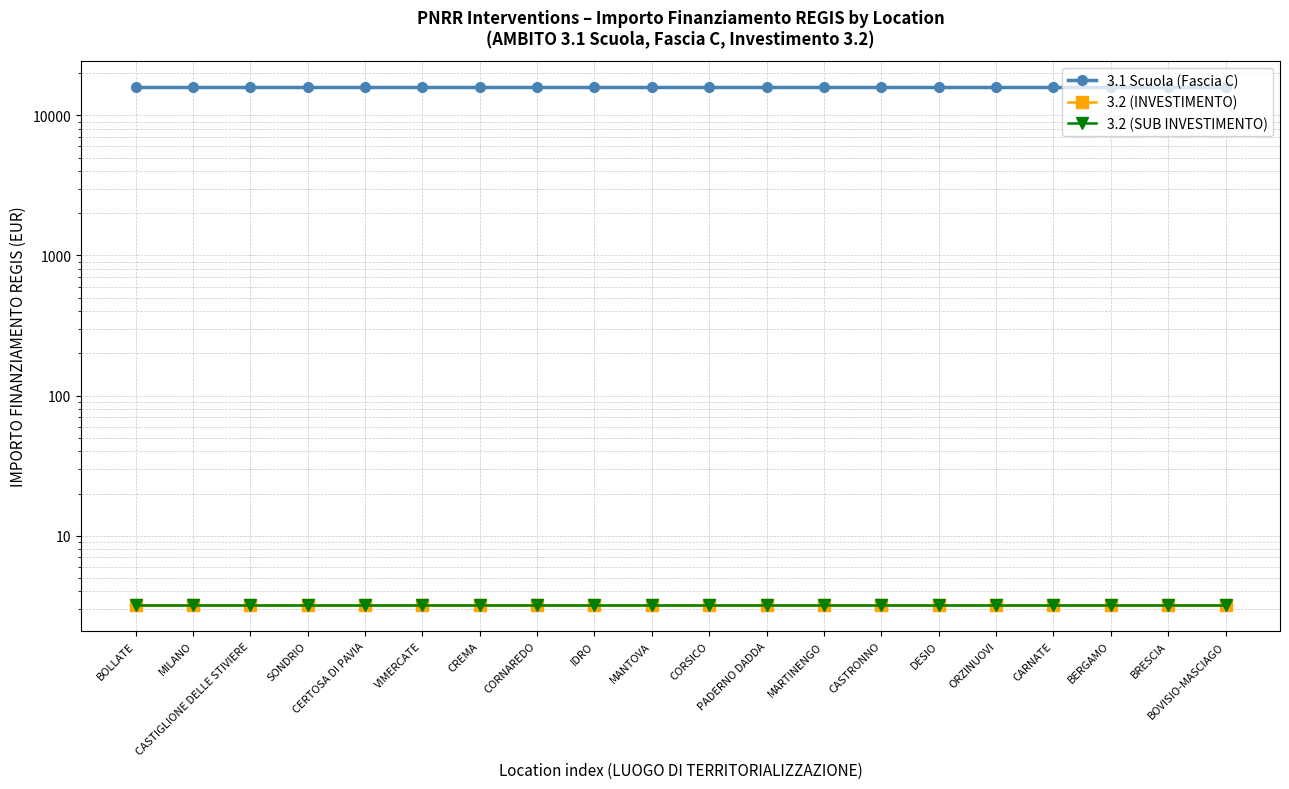

What is the total value across all series at VIMERCATE?

16006.4